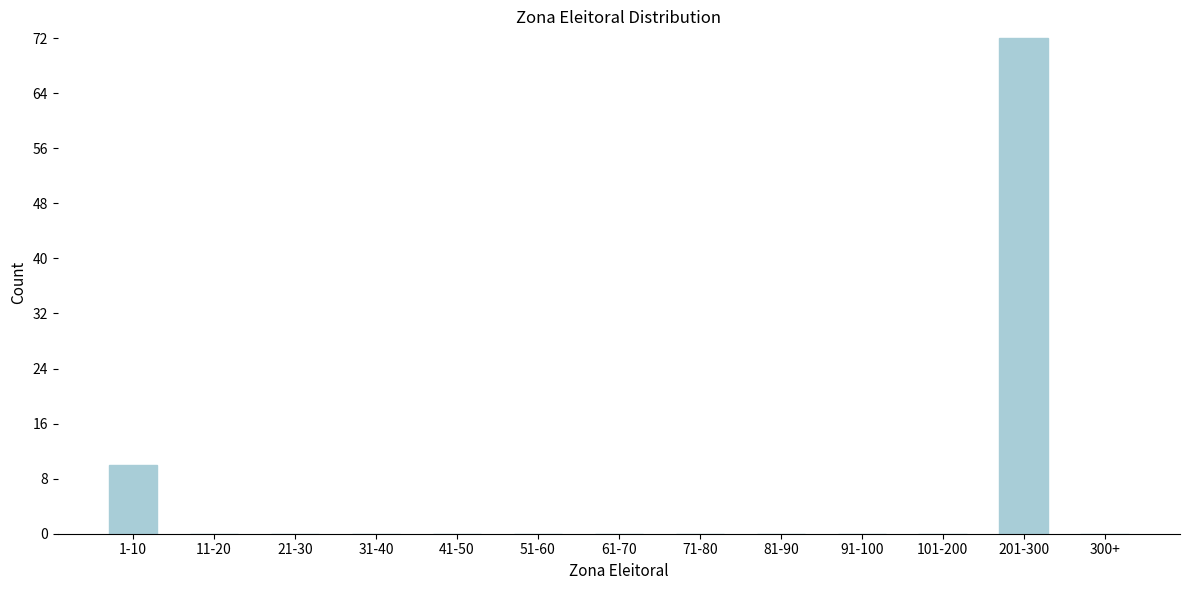

Reading left to right, list all the values displayed in this chart.

1-10=10	11-20=0	21-30=0	31-40=0	41-50=0	51-60=0	61-70=0	71-80=0	81-90=0	91-100=0	101-200=0	201-300=72	300+=0